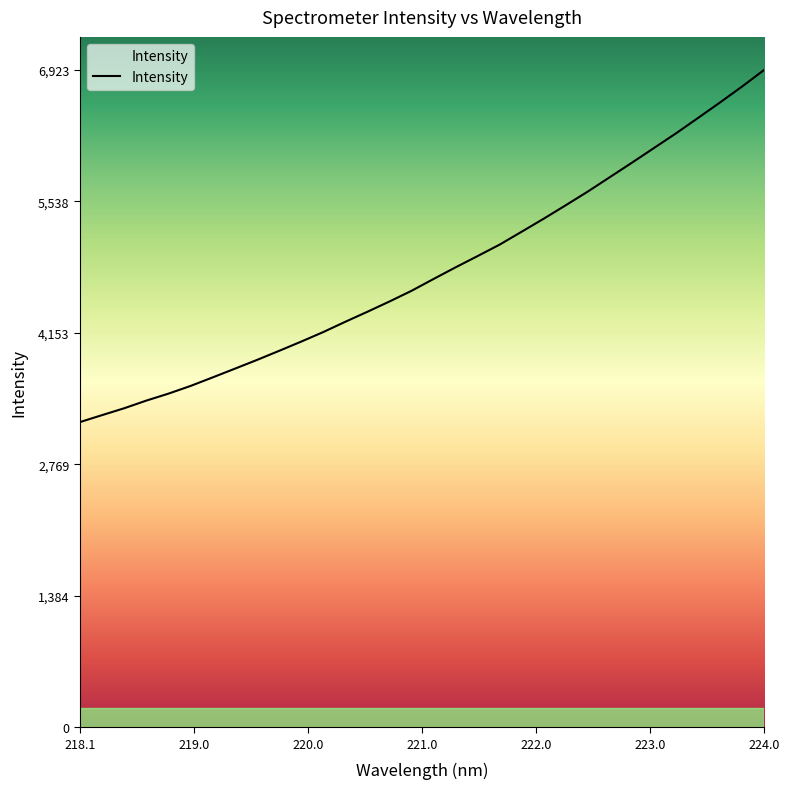

True or false: there are more than 0 points higher than both neighbors.

False